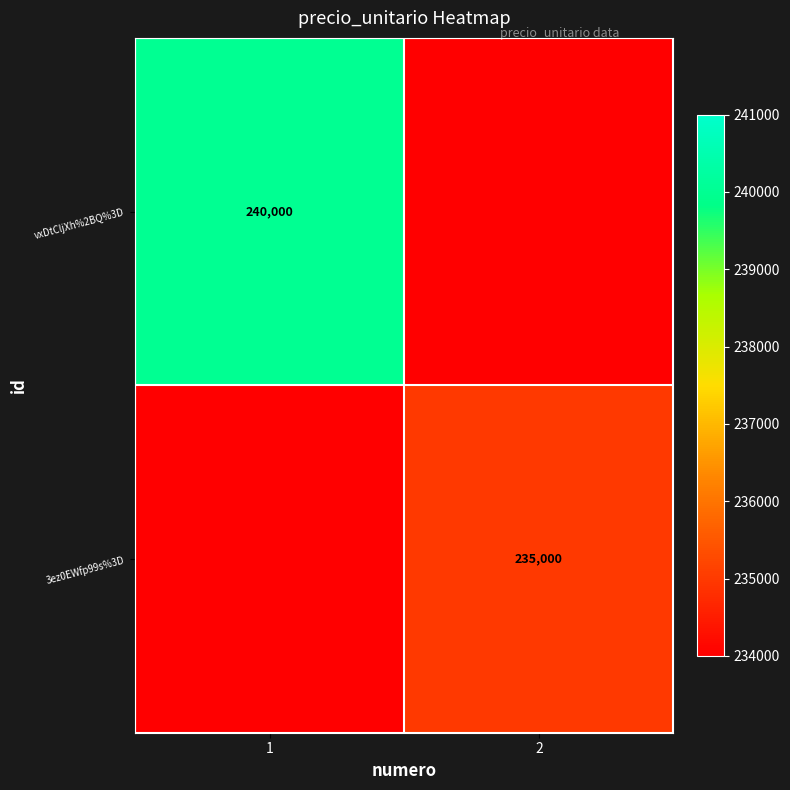

How many data points does each series have?

2